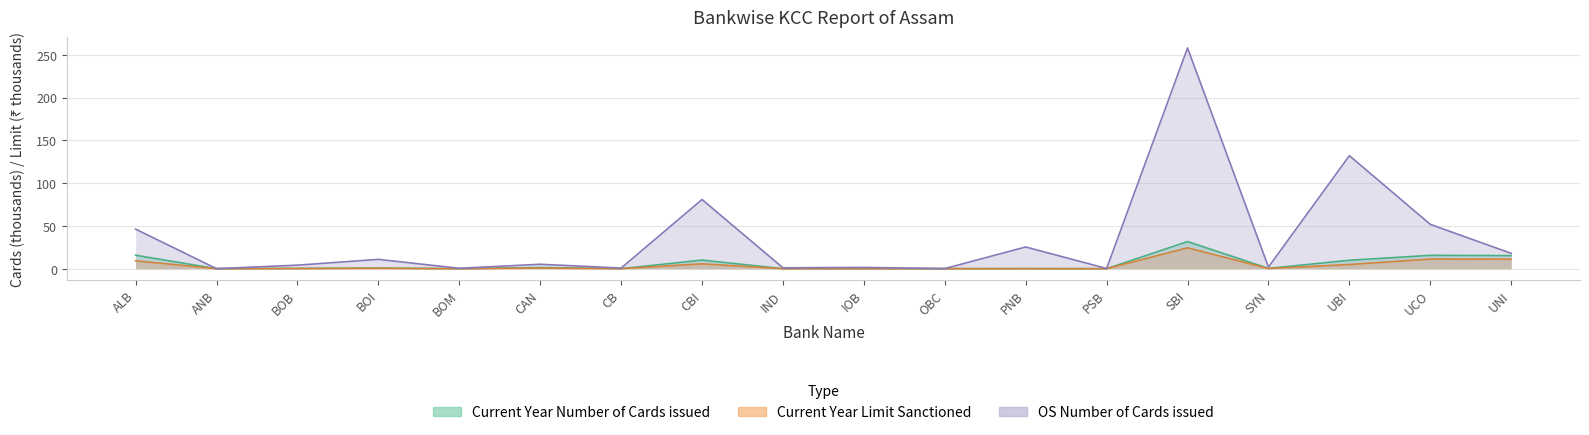

What position from the right is OBC?

8